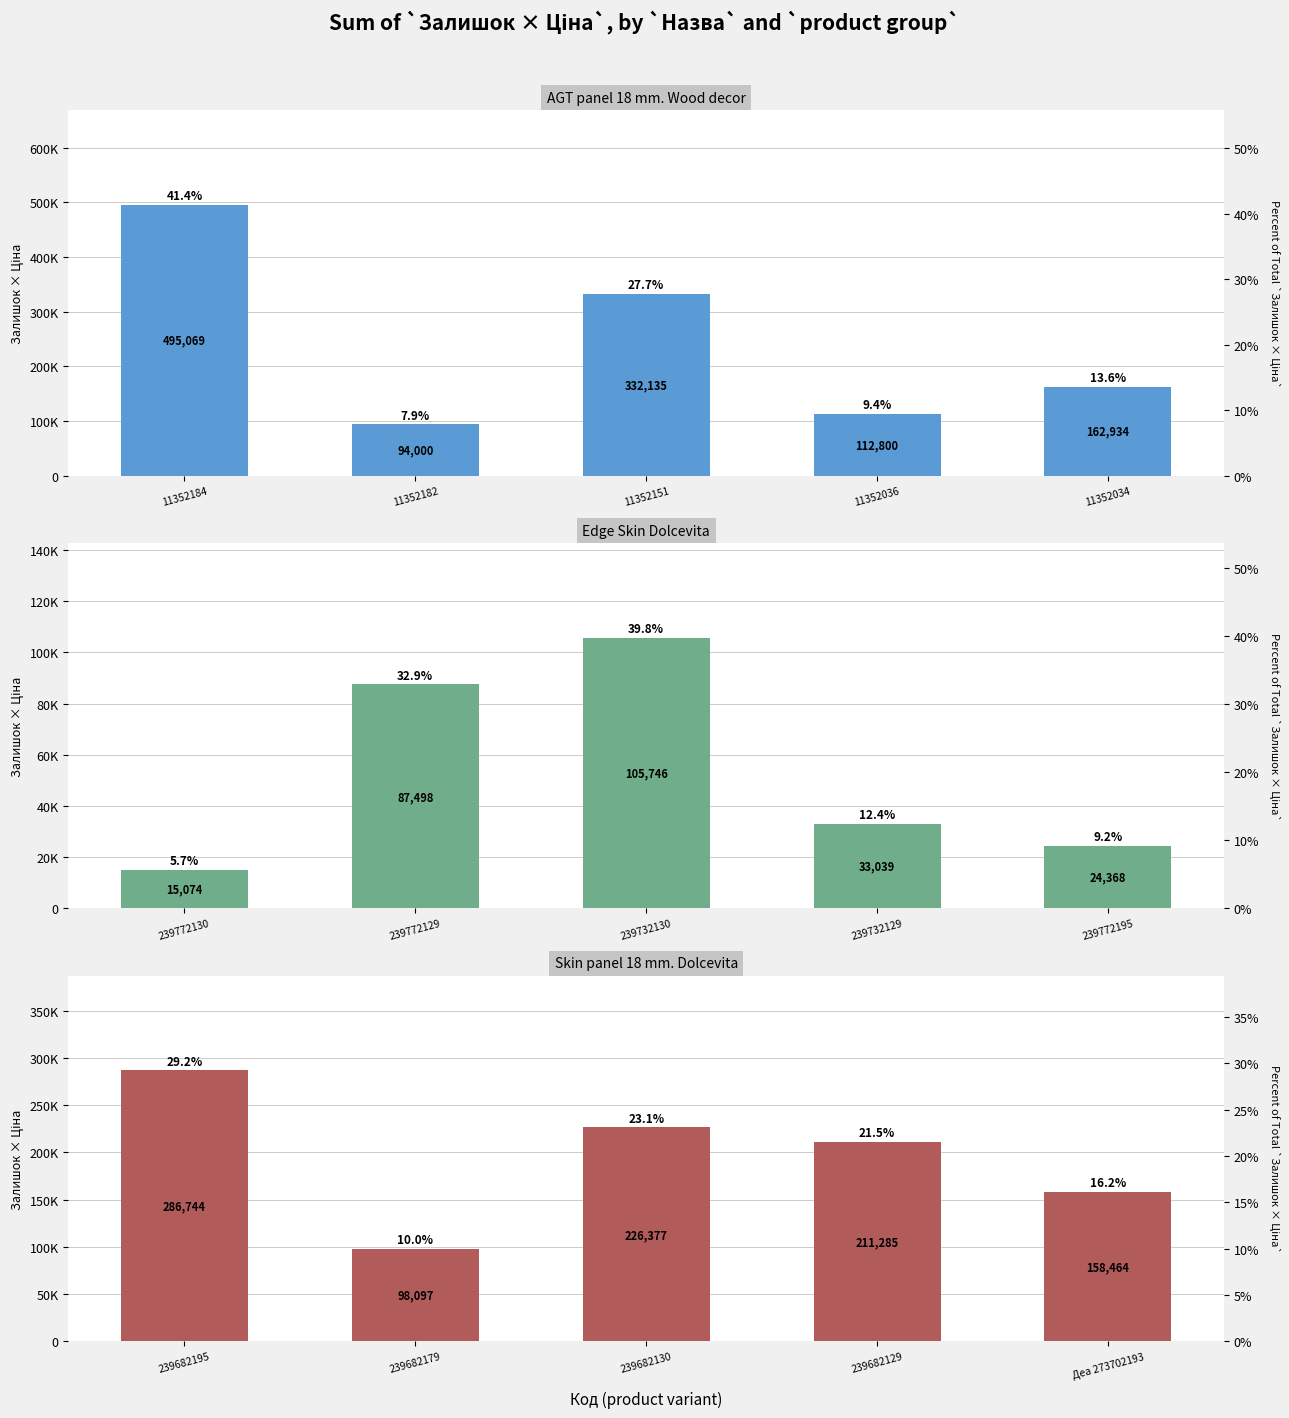

What is the average value of the Edge Skin Dolcevita series?

53145.1